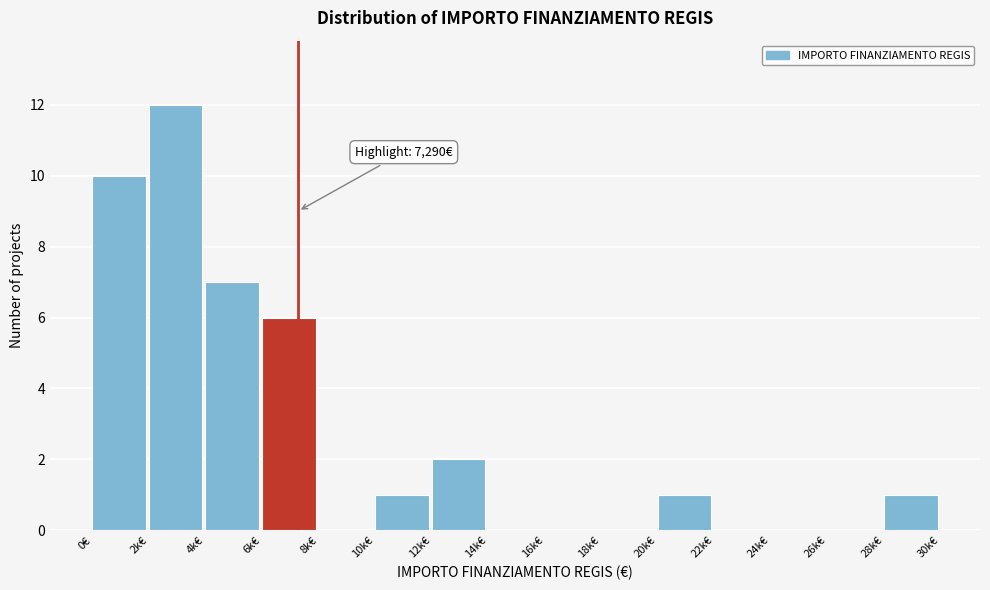

Reading right to left, transcribe all the data shown in this chart.

28k€=1	26k€=0	24k€=0	22k€=0	20k€=1	18k€=0	16k€=0	14k€=0	12k€=2	10k€=1	8k€=0	6k€=6	4k€=7	2k€=12	0€=10